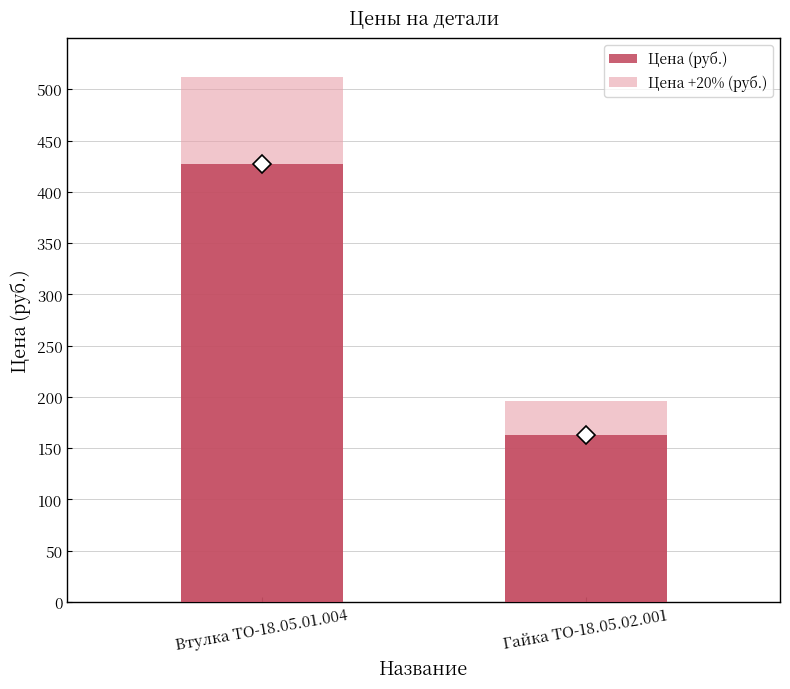

What are all the series names shown in the legend?

Цена (руб.), Цена +20% (руб.)